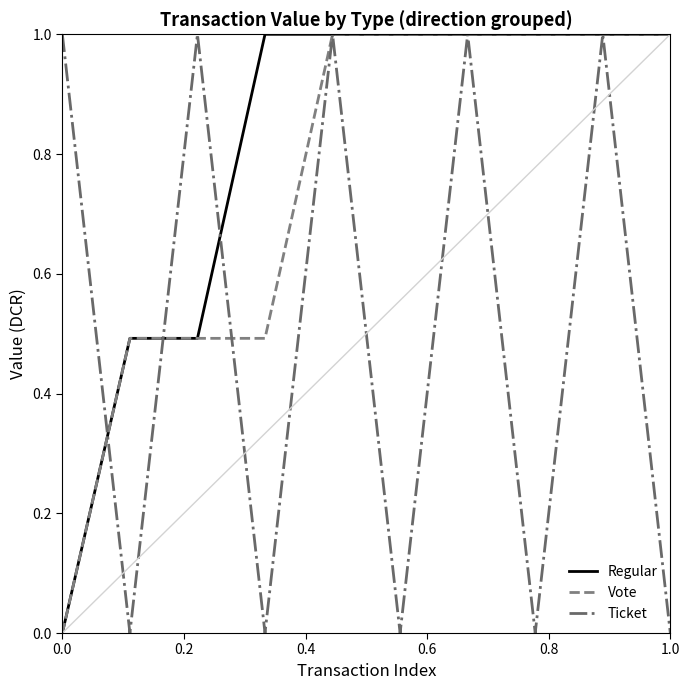

Rank the series by their average value, from lowest to highest.

Ticket, Vote, Regular